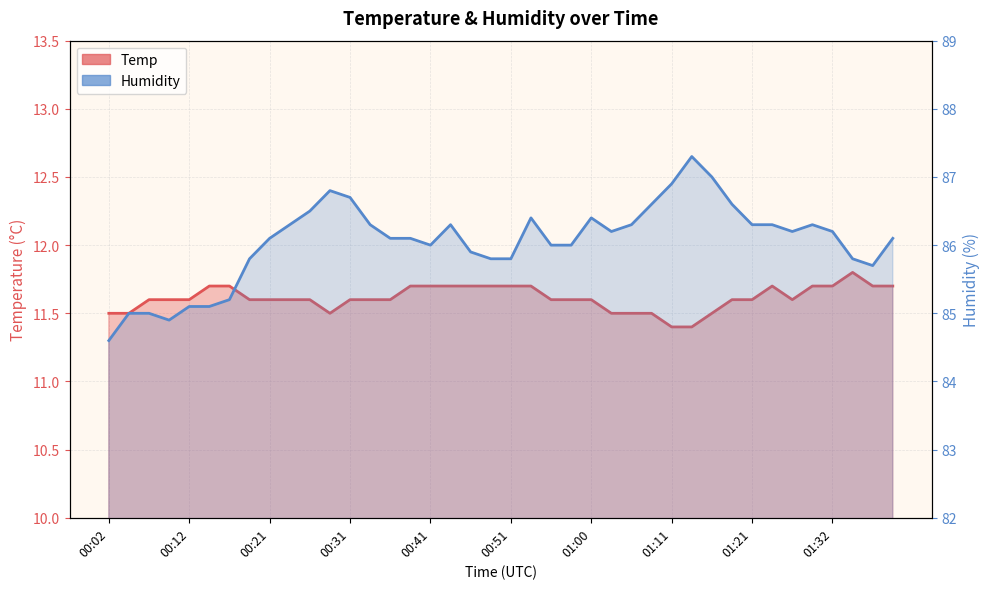

How many lines are shown in the chart?

2